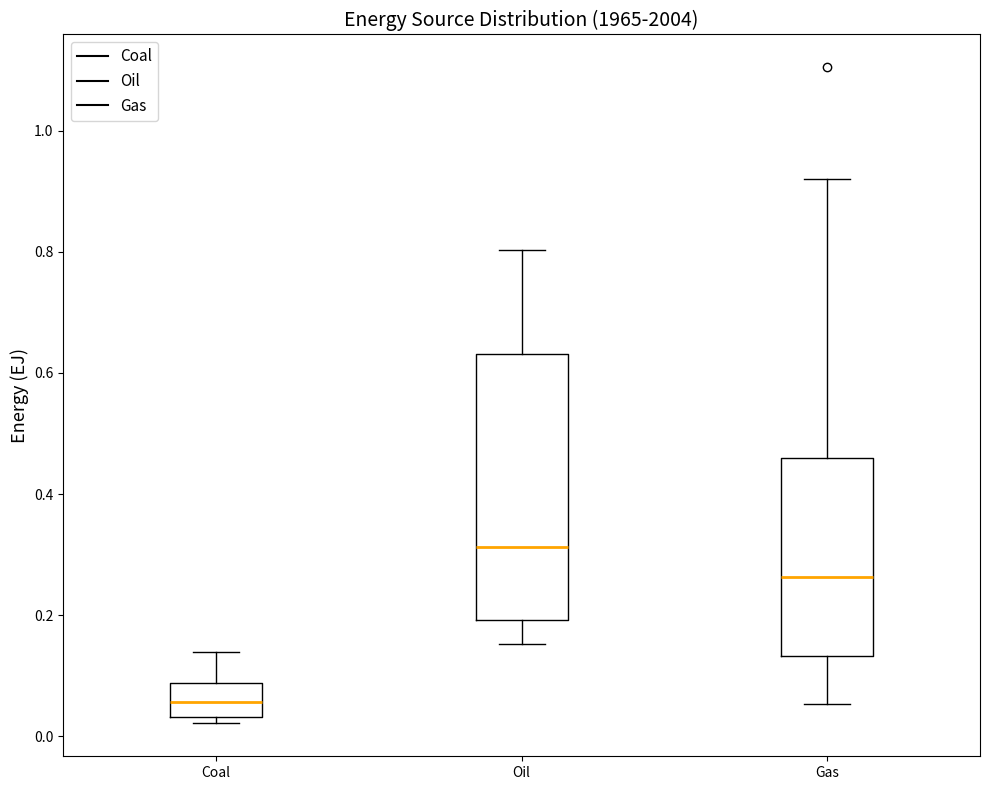

Reading left to right, read every box against the y-axis: the position of its median line, the range the box covers, and the ends of its whiskers. The values are not printed on the chart, so give them approximately, as read against the axis.

Coal: median 0.06, box 0.04 to 0.08, whiskers 0.02 to 0.14
Oil: median 0.32, box 0.20 to 0.64, whiskers 0.16 to 0.80
Gas: median 0.26, box 0.14 to 0.46, whiskers 0.06 to 0.92